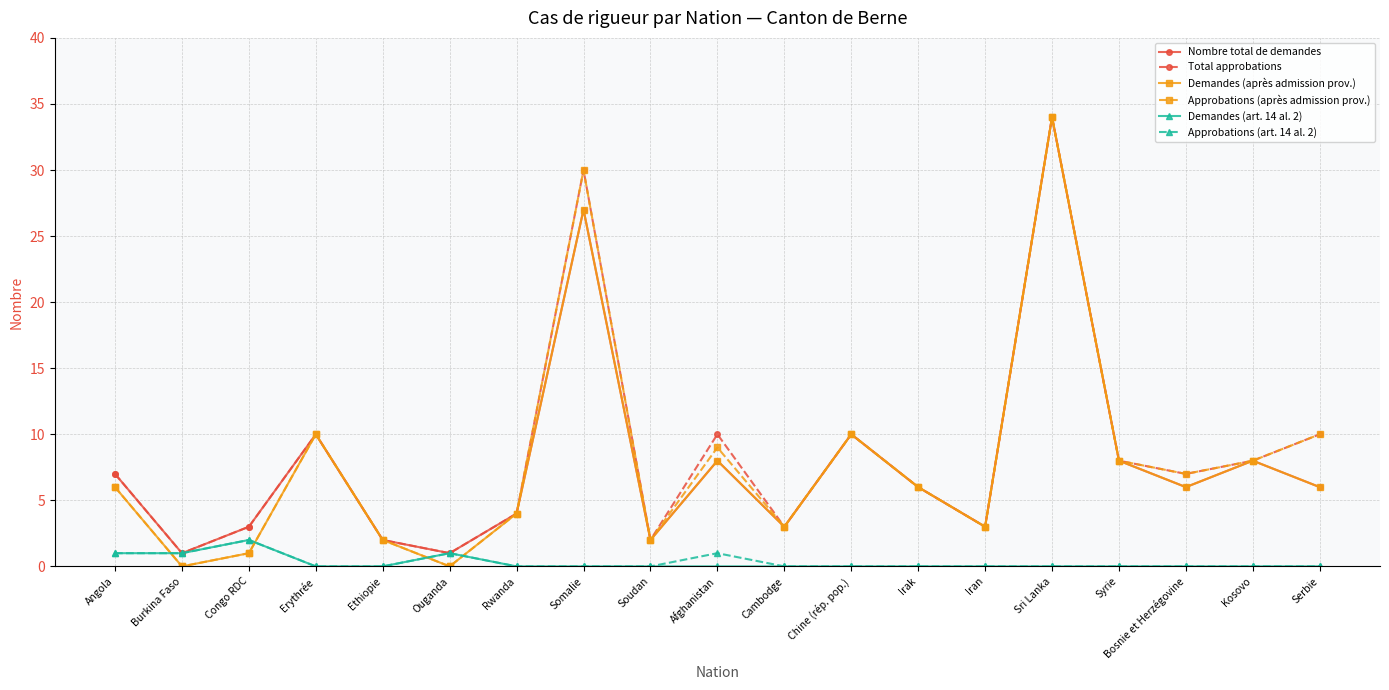

What is the average value of the Total approbations series?

8